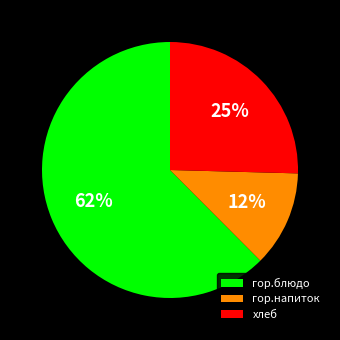

The гор.блюдо slice represents 68% of the pie. True or false?

False